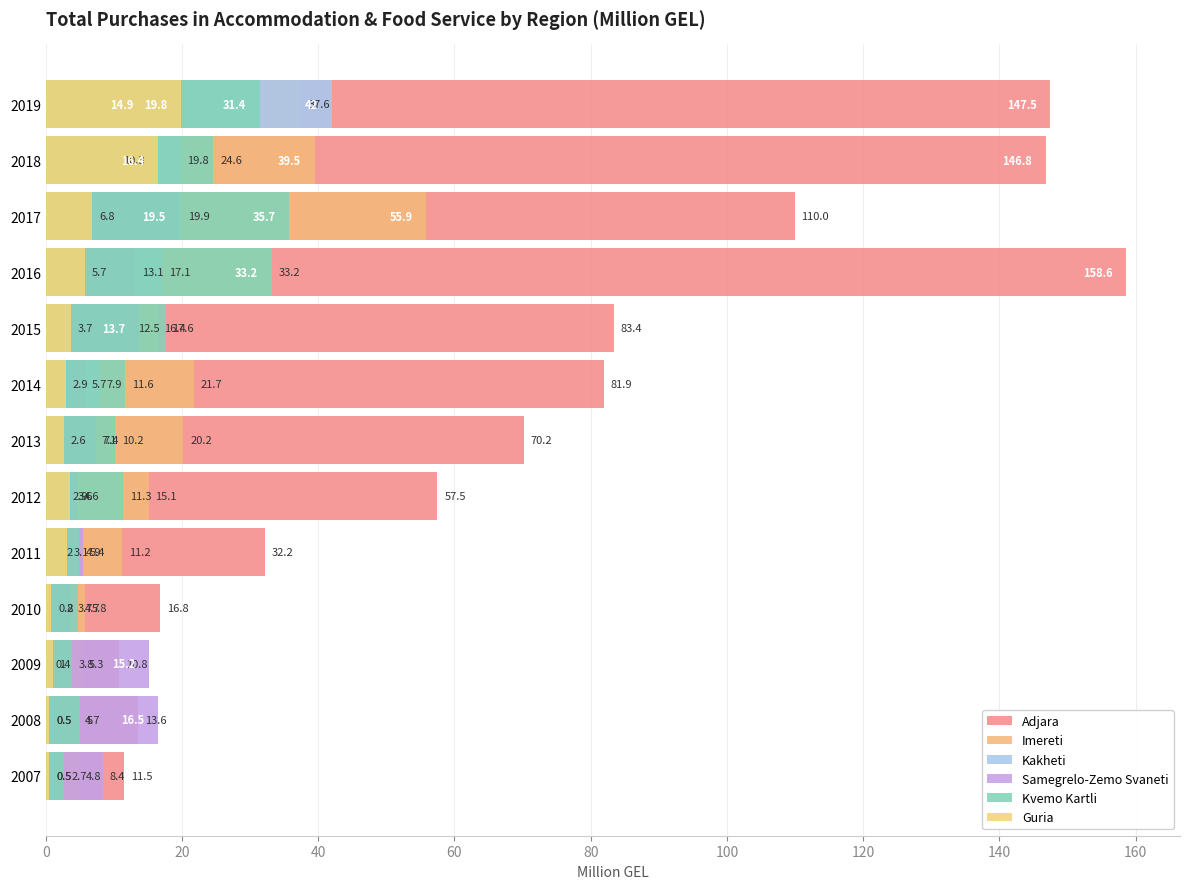

How many distinct data groups are displayed?

6